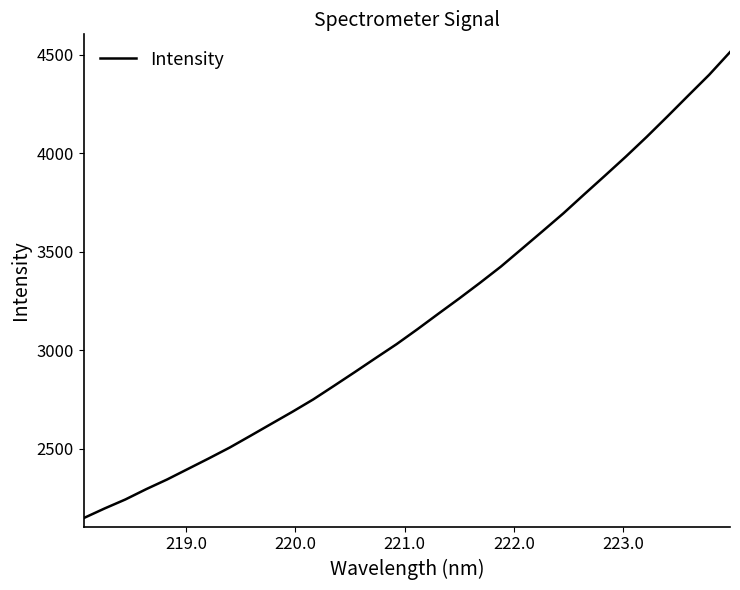

What is the difference between the maximum and minimum values?

2365.6